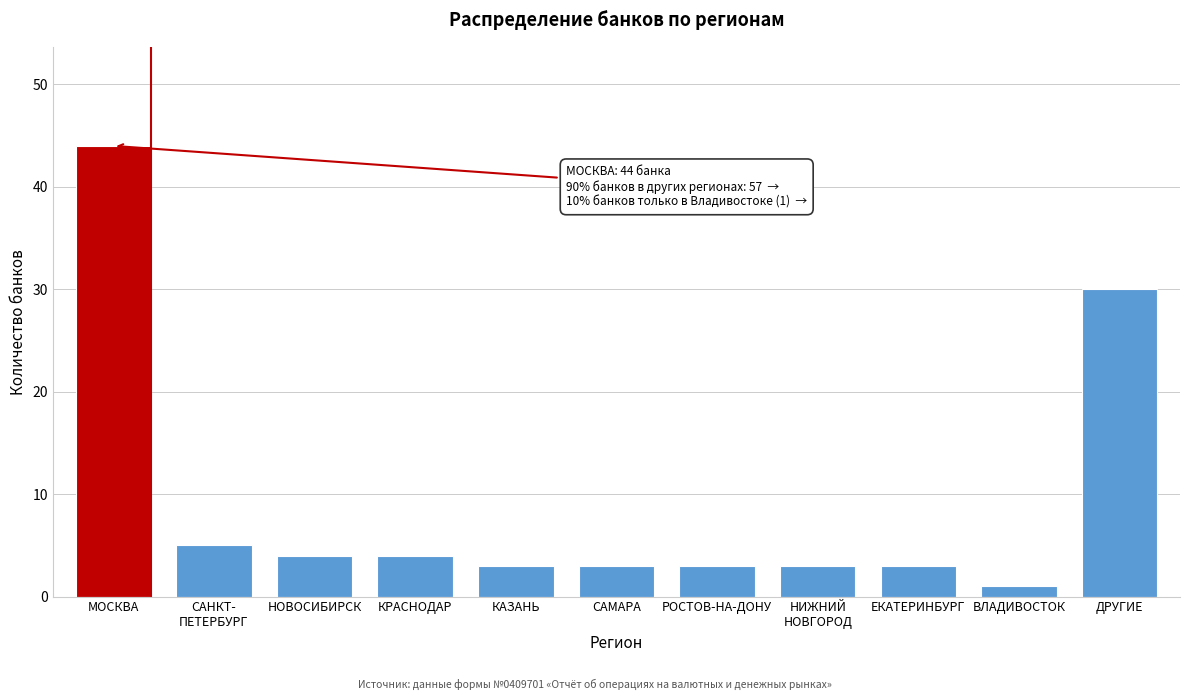

Reading left to right, what are all the values shown in this chart?

44	5	4	4	3	3	3	3	3	1	30